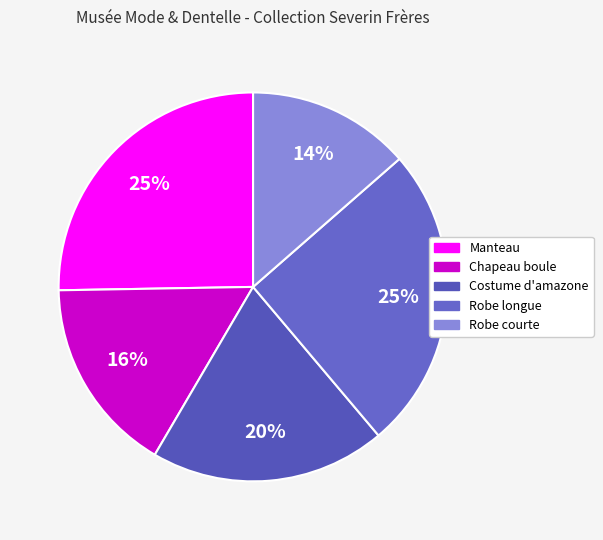

Count the number of slices in the pie.

5